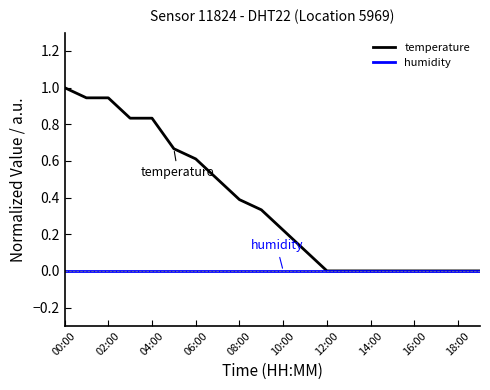

Rank the series by their average value, from highest to lowest.

temperature, humidity